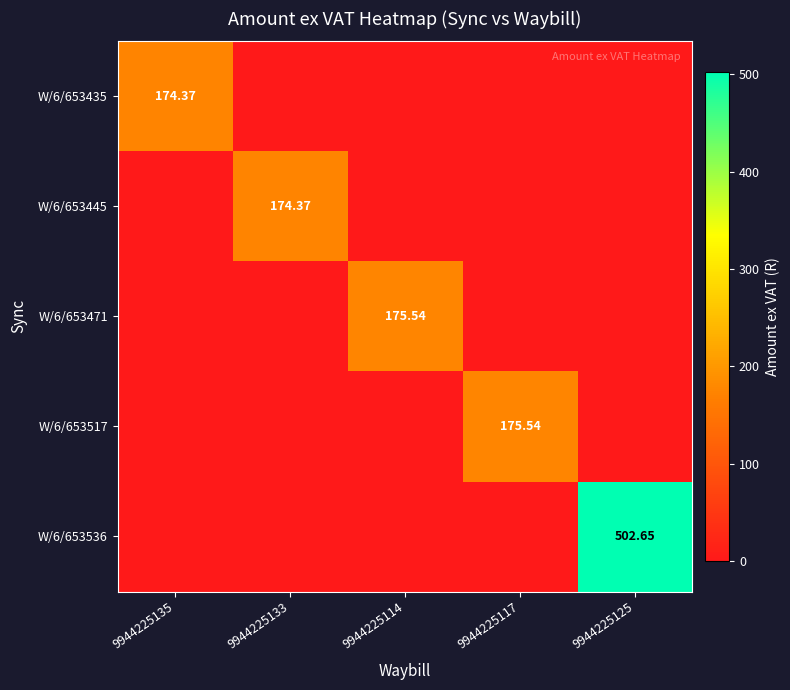

At which label does W/6/653445 reach its minimum?

9944225135